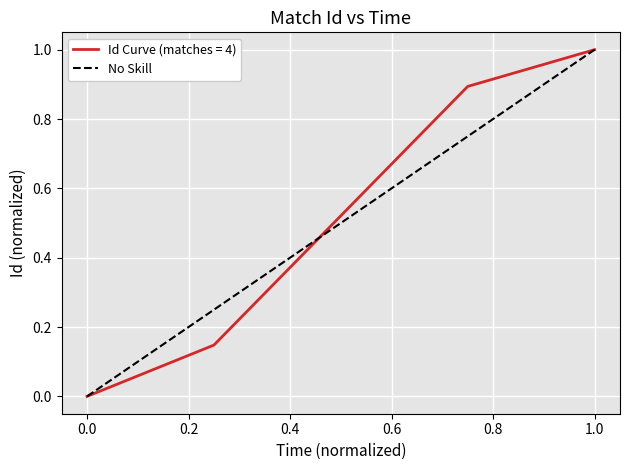

What is the difference between the maximum and minimum values?

1